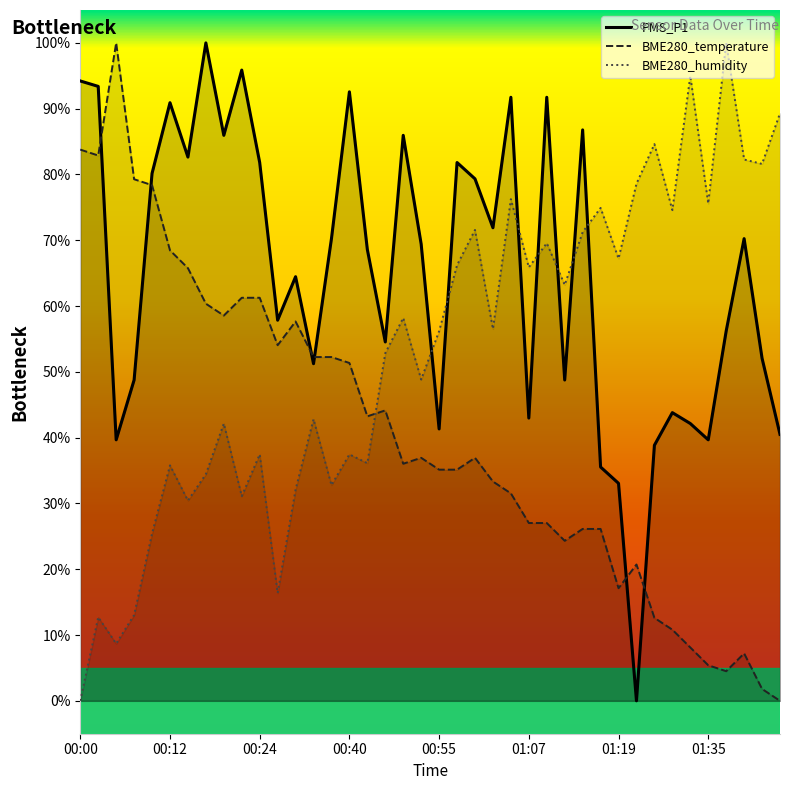

How many lines are shown in the chart?

3